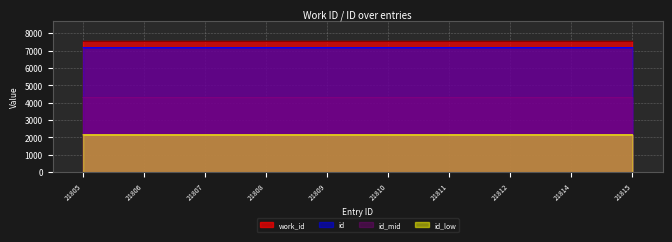

What is the average value?

4300.7